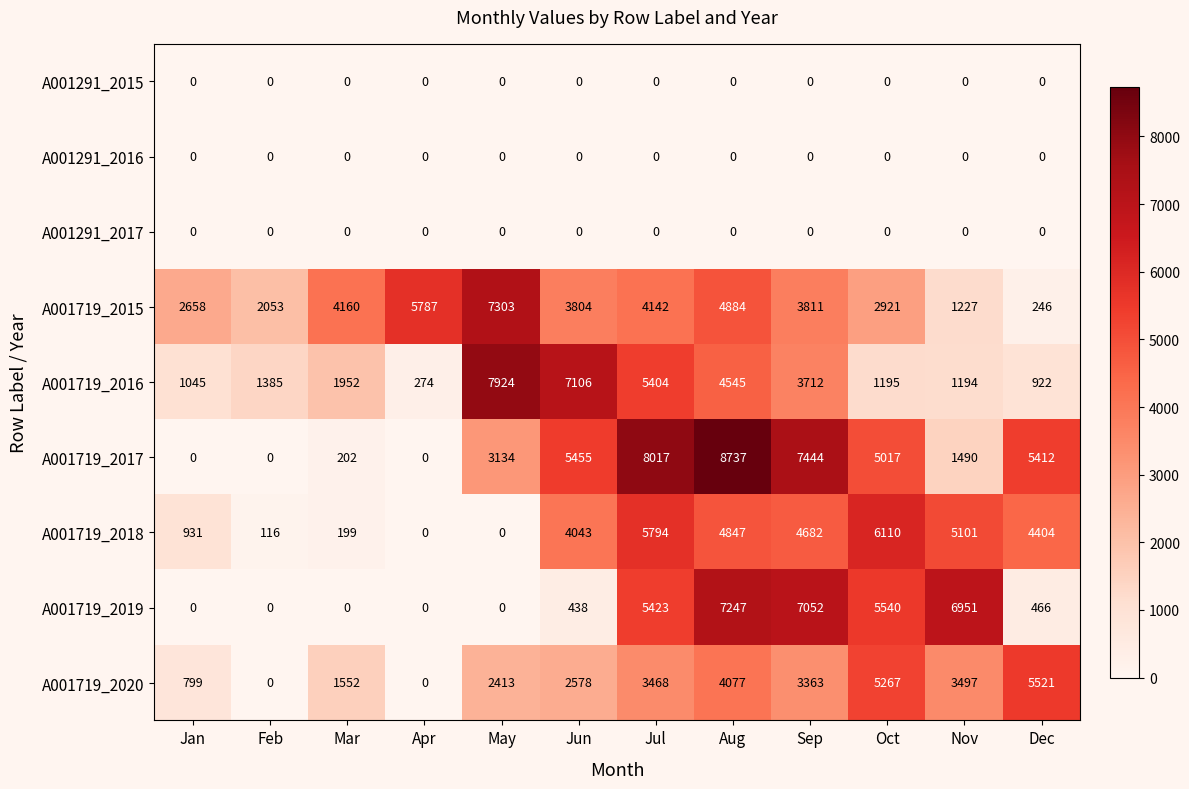

What is the sum of all A001719_2018 values?

36227